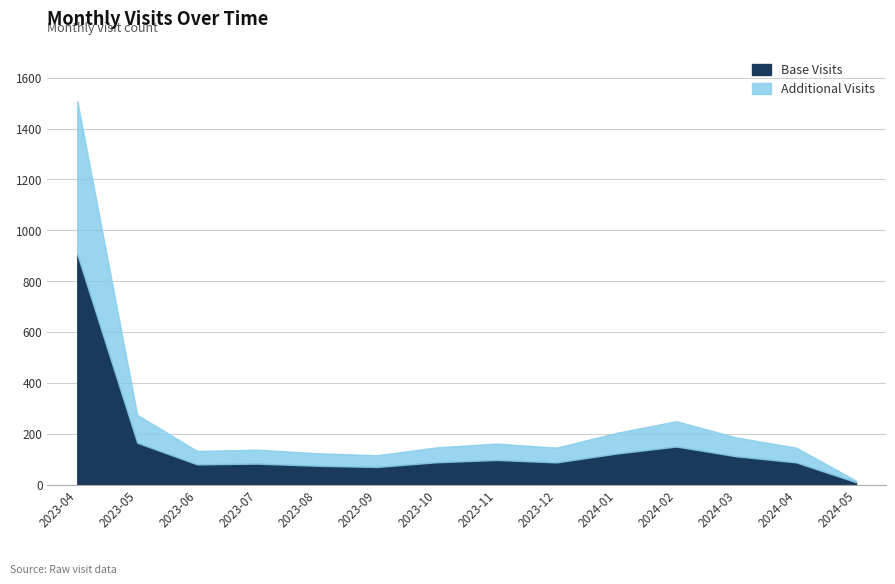

What is the sum of the values at 2024-03 and 2023-09?

300